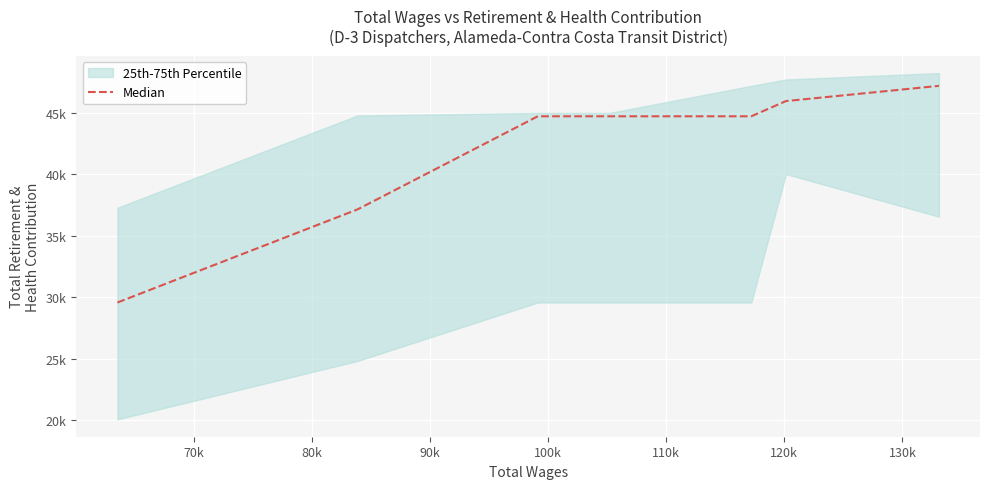

At which label is the value closest to 38375?

70k